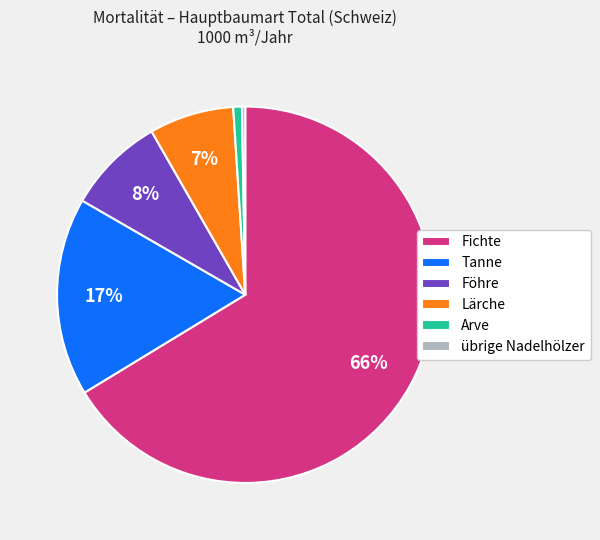

Does Fichte account for over 50% of the chart?

Yes